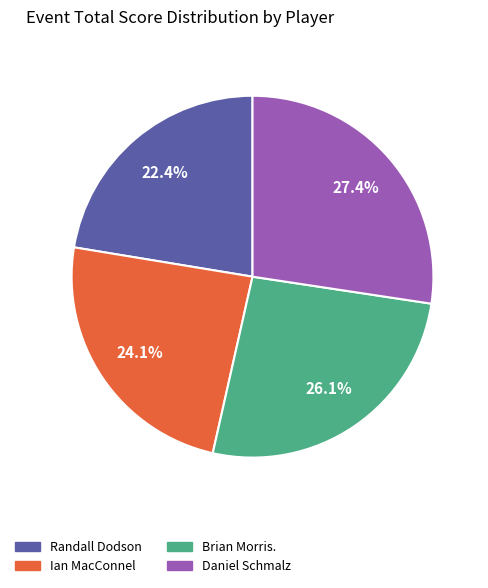

To the nearest percent, what percentage of the pie is Daniel Schmalz?

27%